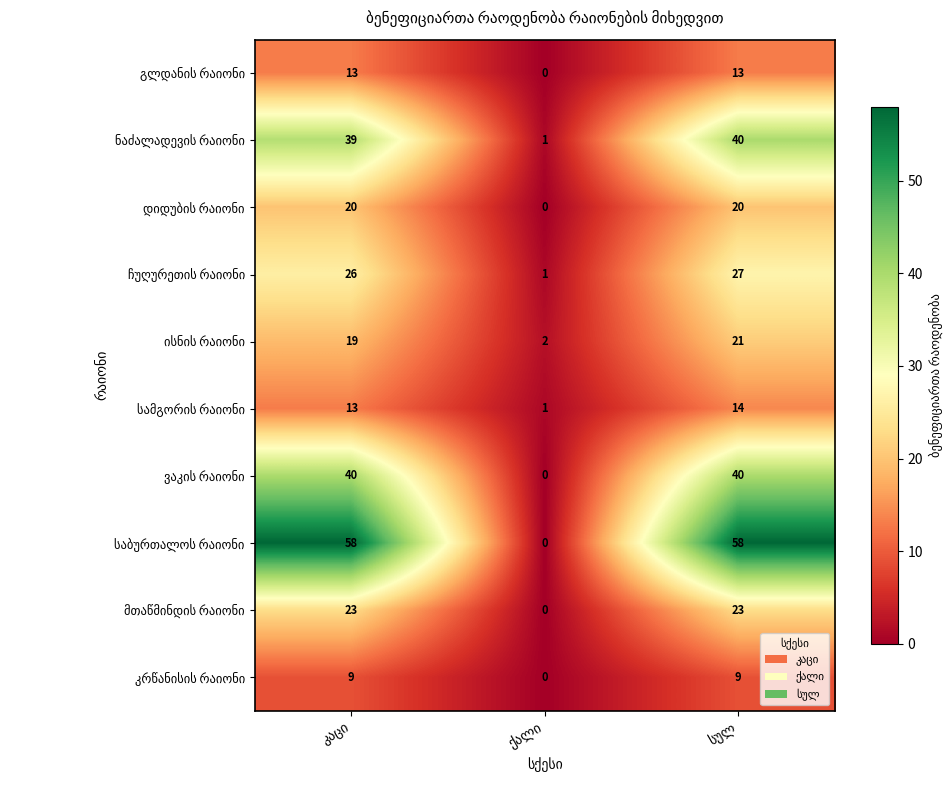

Is it true that ისნის რაიონი equals 19 at კაცი?

True